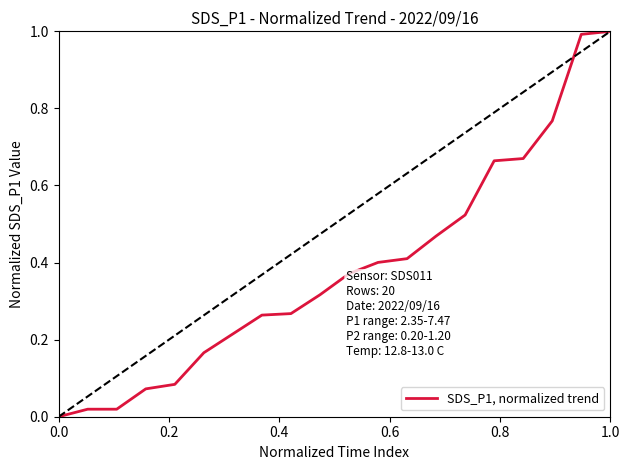

What is the difference between the maximum and minimum values?

1.0